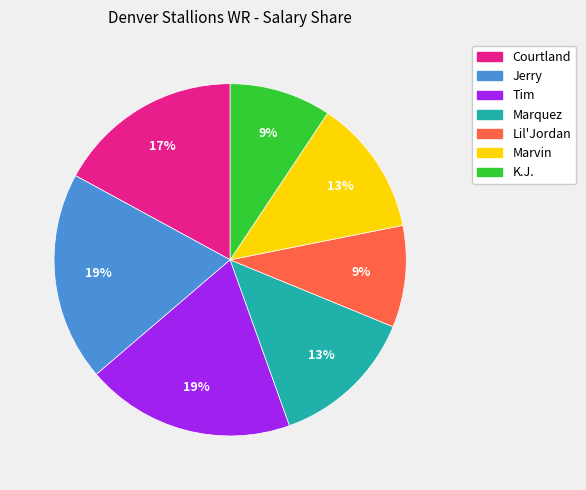

Combined, do Marquez and Courtland account for over 50%?

No